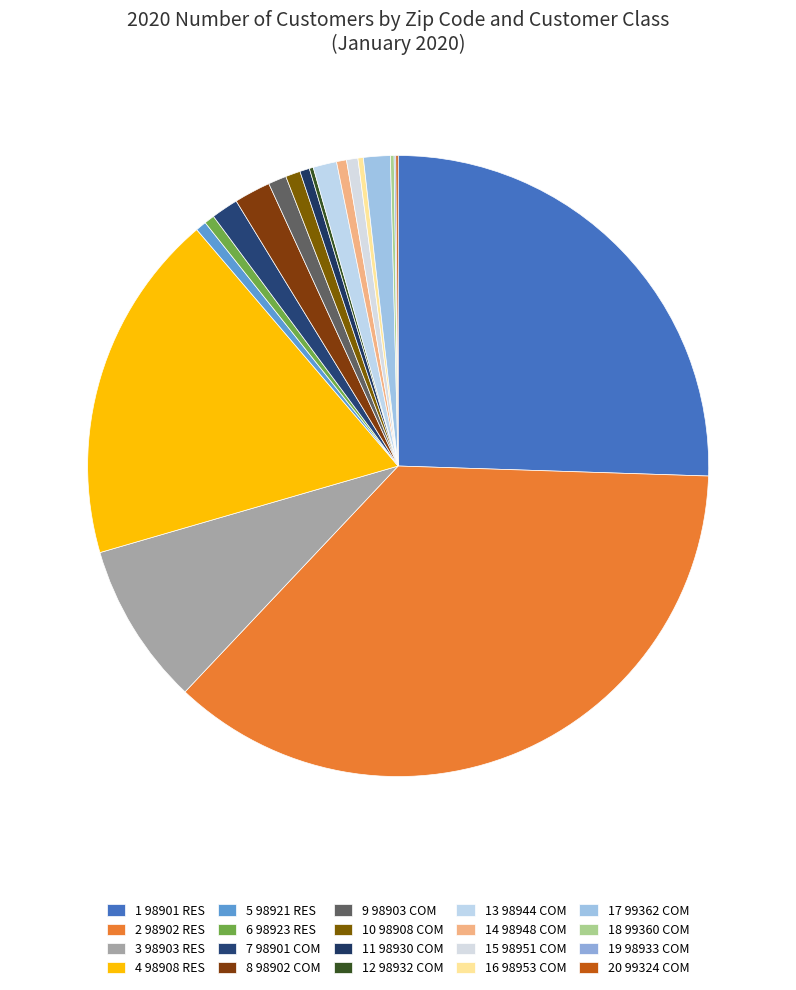

To the nearest percent, what is the difference between the largest and smallest slice percentages?

36%